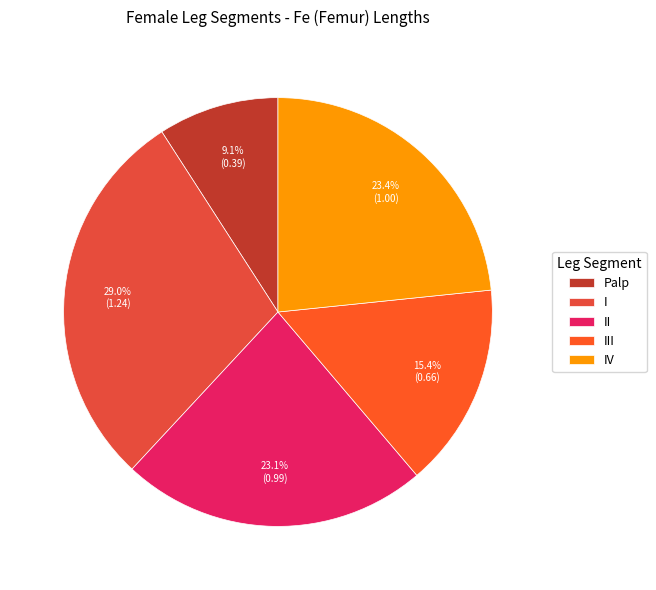

What is the smallest slice in the pie chart?

Palp